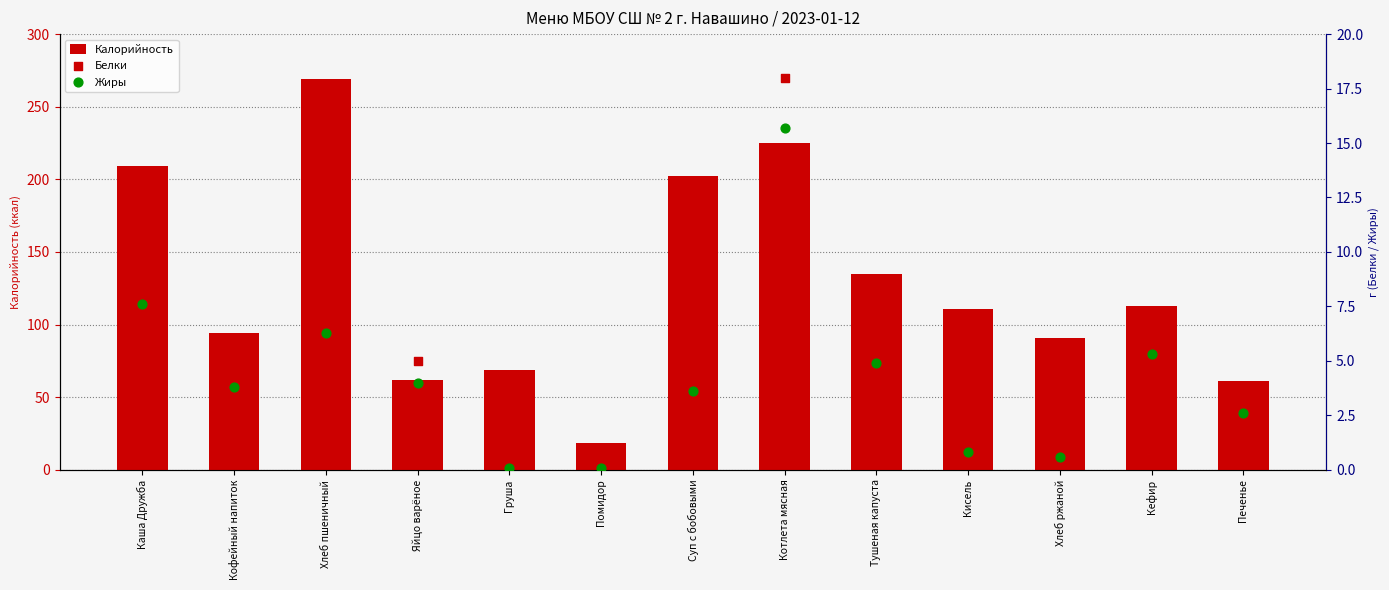

Which series reaches the maximum Y coordinate?

Калорийность